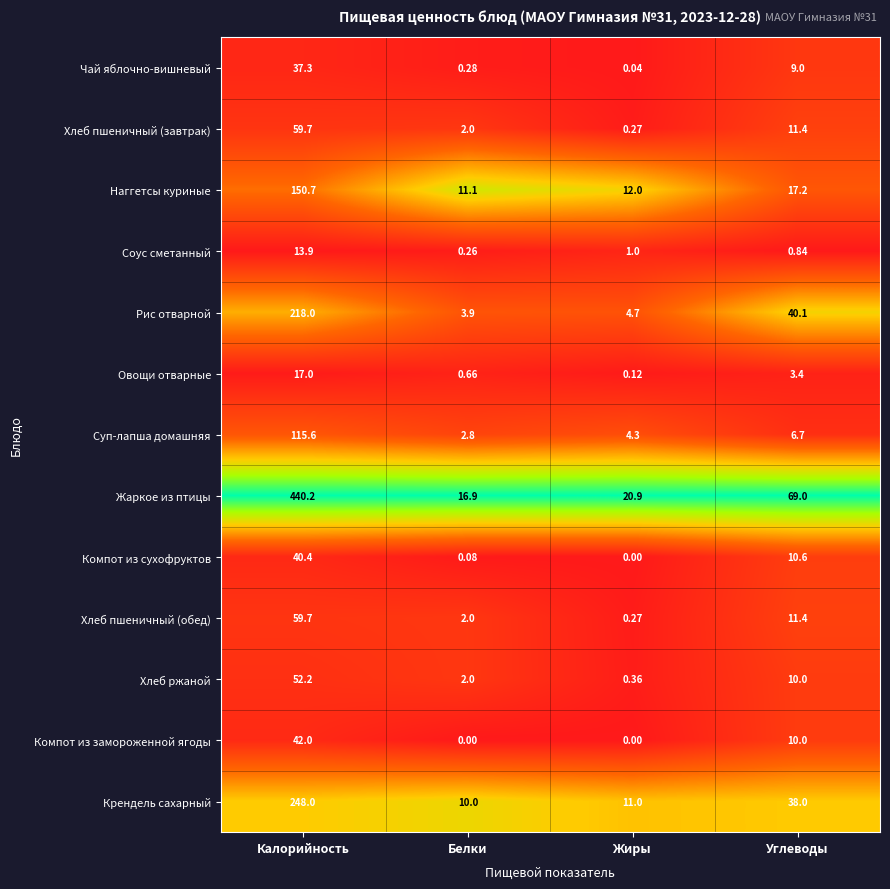

List the labels in order of Наггетсы куриные value, smallest first.

Белки, Жиры, Углеводы, Калорийность